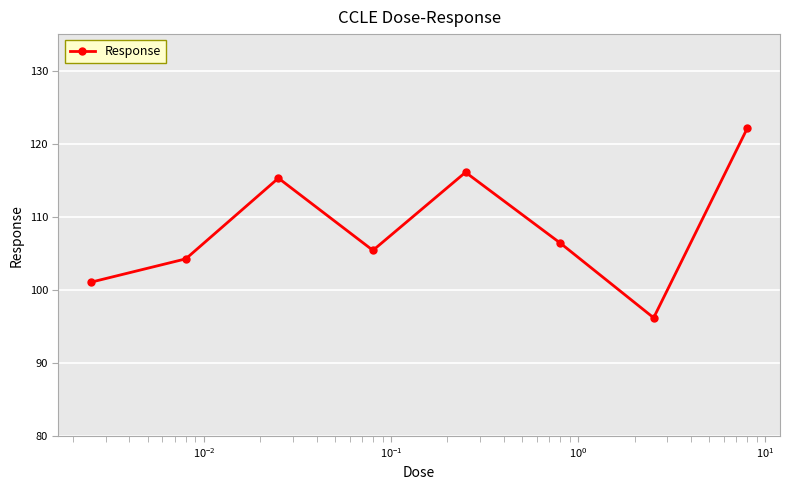

Reading right to left, list all the values displayed in this chart.

122.1	96.2	106.4	116.1	105.4	115.3	104.3	101.1